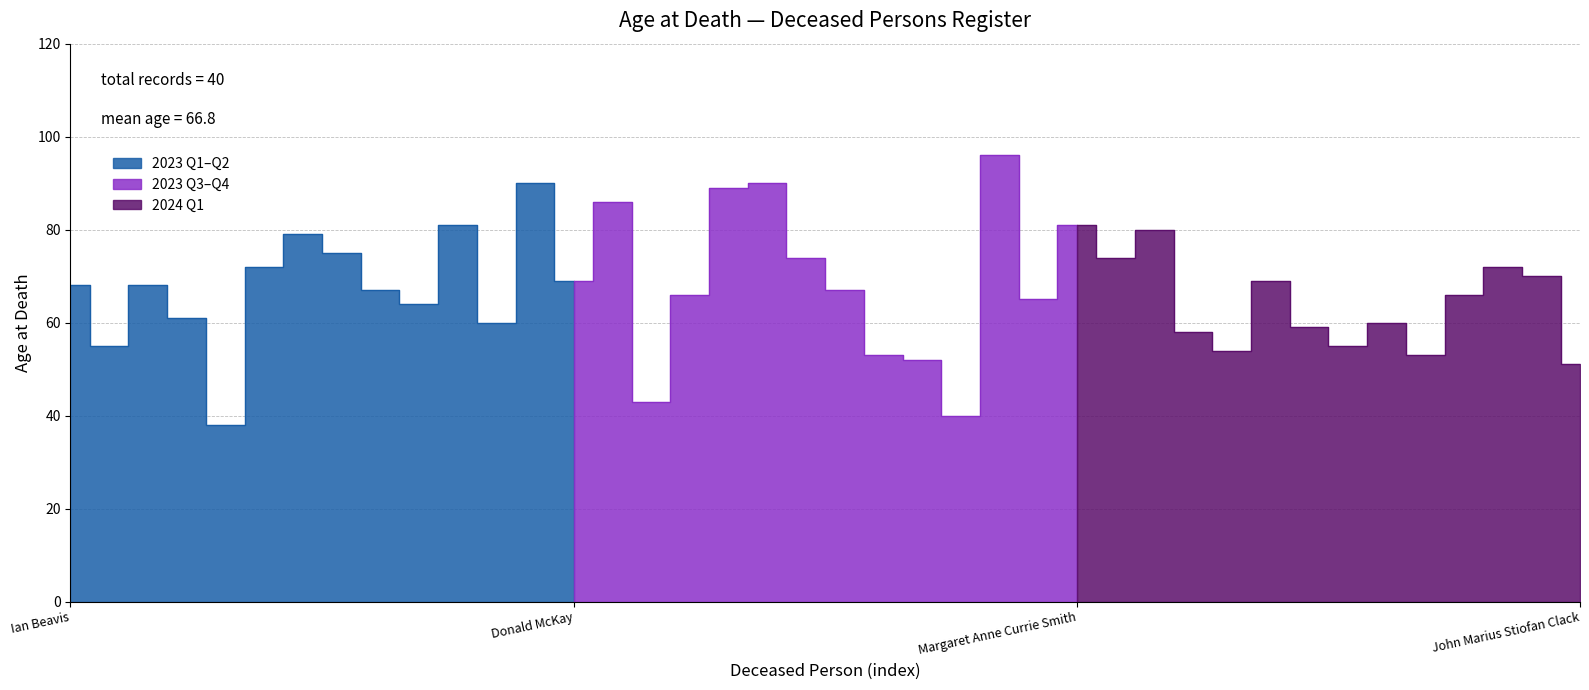

How many data points are above 67?

19